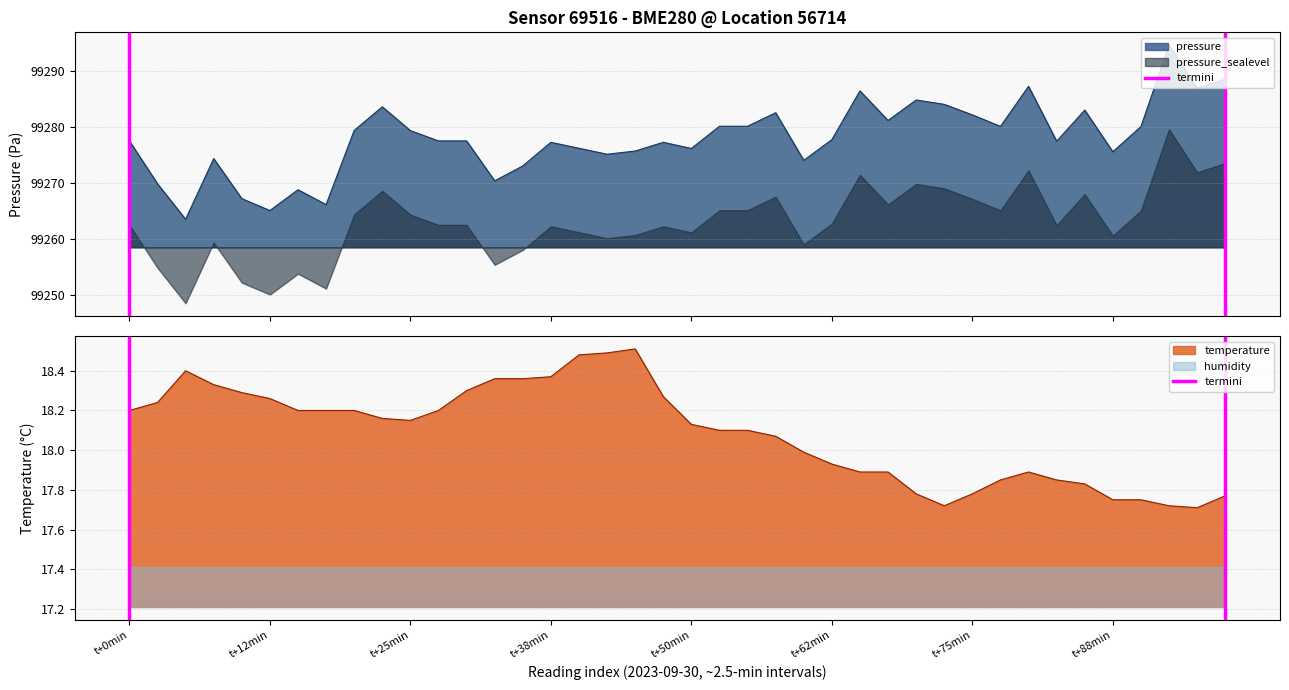

Count the values in the range 0 to 1.

2